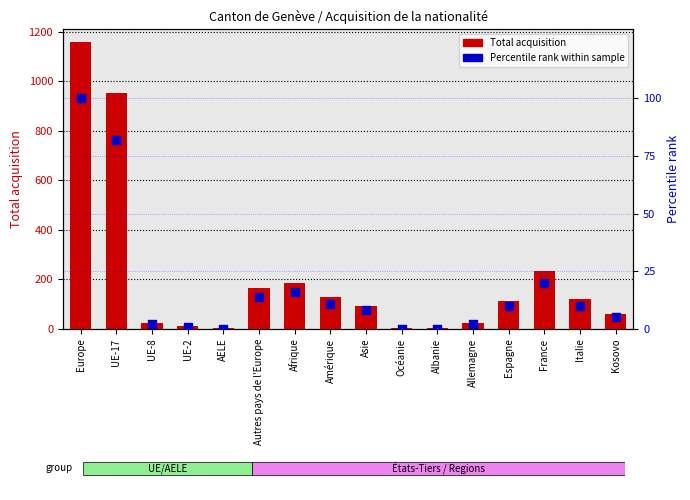

What are all the series names shown in the legend?

Total acquisition, Percentile rank within sample